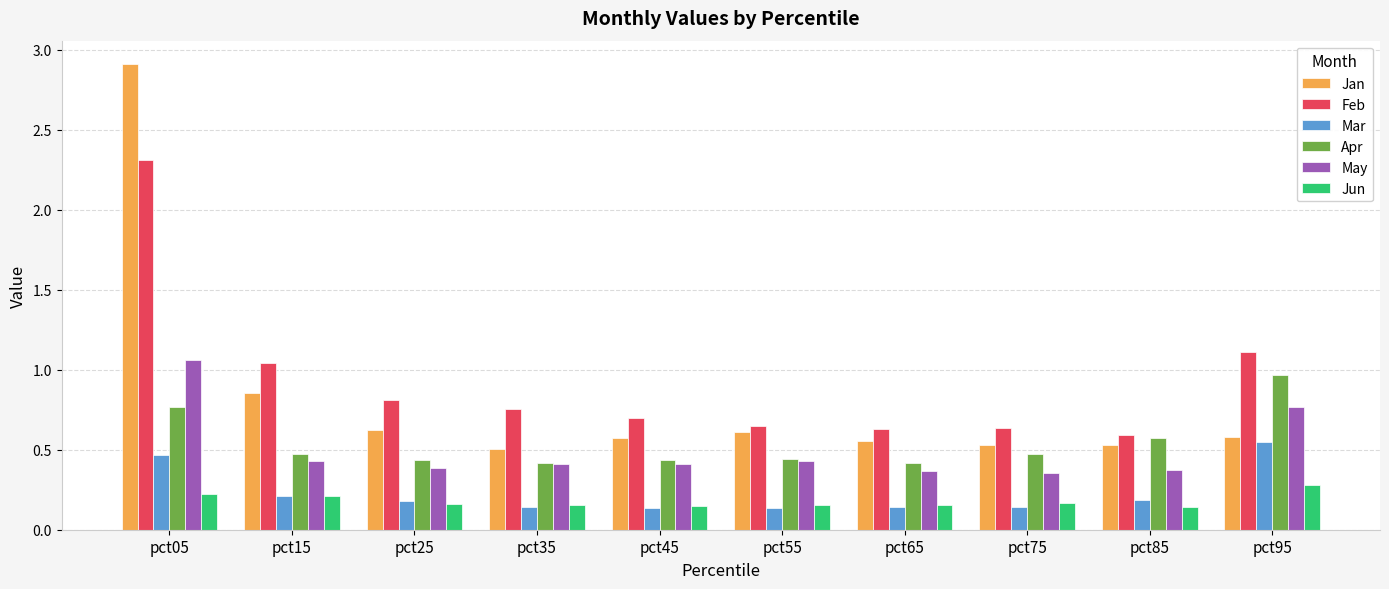

Between pct05 and pct35, which series saw the biggest shift?

Jan